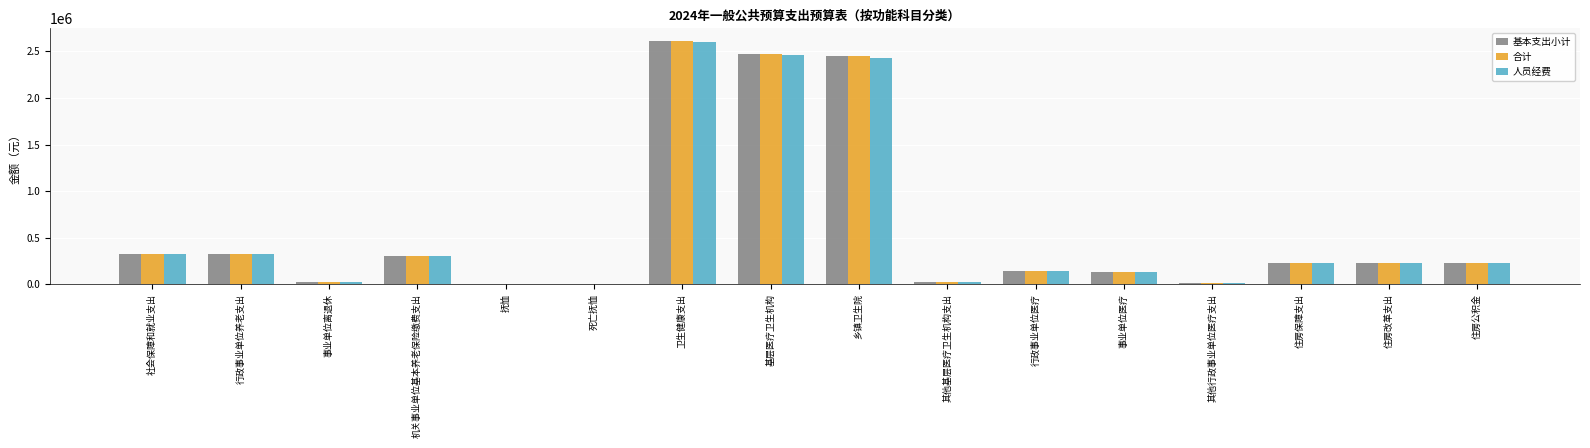

Is it true that 合计 equals 224272.1 at 住房公积金?

True